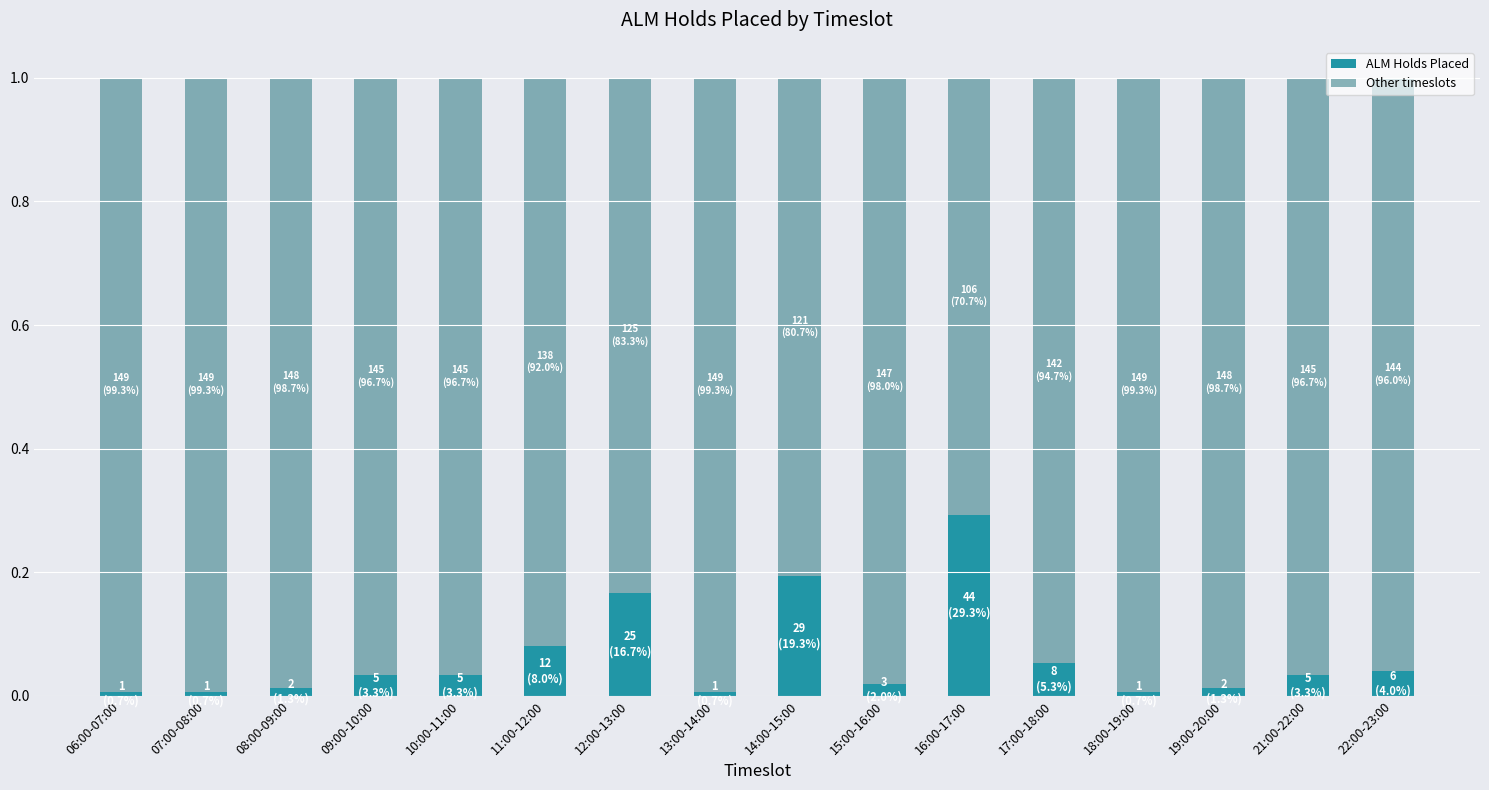

The value of ALM Holds Placed at 19:00-20:00 is 0.0. True or false?

True